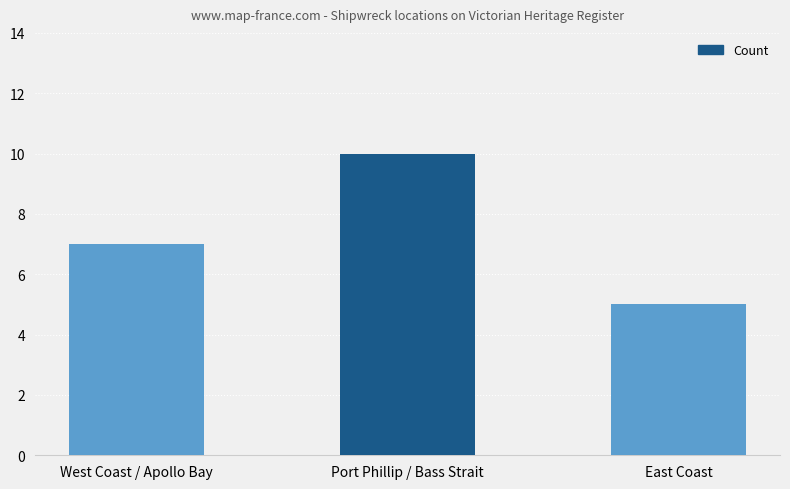

What is the label of the 1st bar from the left?

West Coast / Apollo Bay